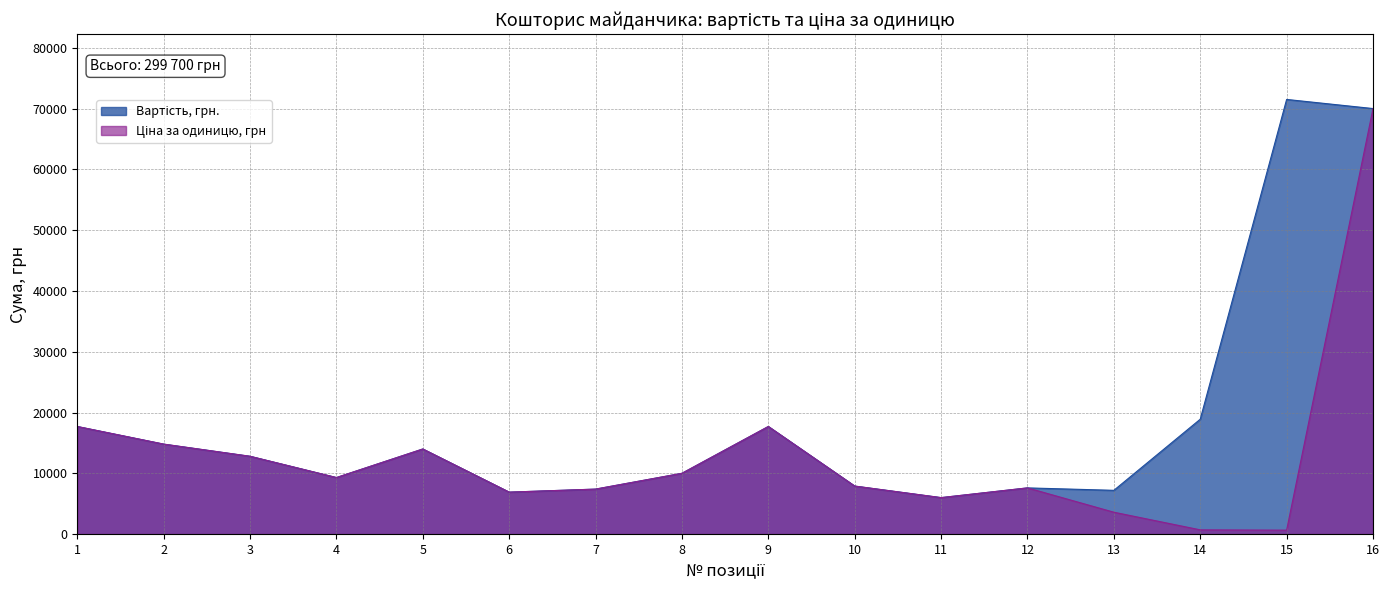

Between 10 and 11, which series saw the biggest shift?

Вартість, грн.